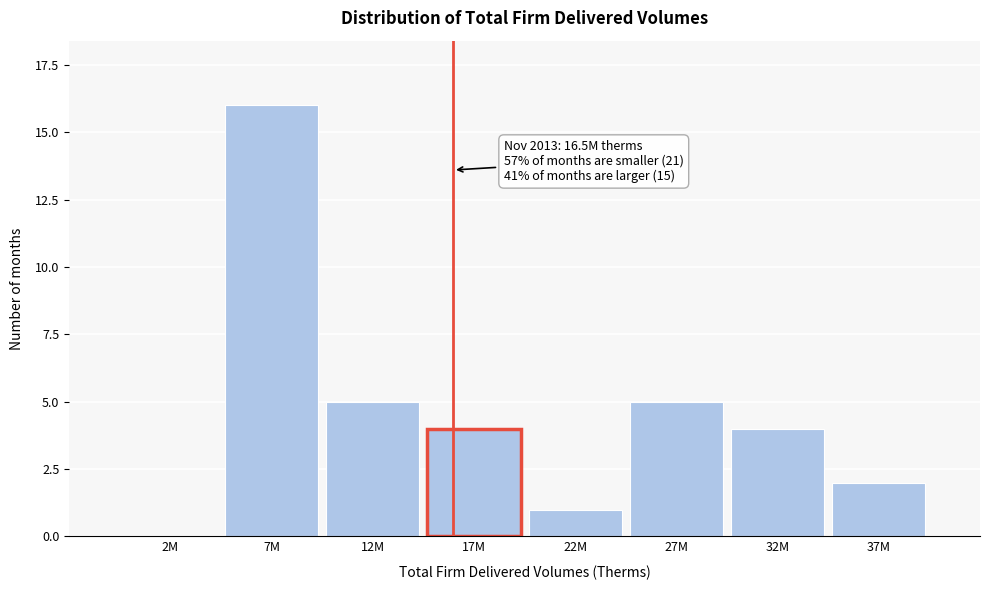

Reading left to right, transcribe all the data shown in this chart.

2M=0	7M=16	12M=5	17M=4	22M=1	27M=5	32M=4	37M=2